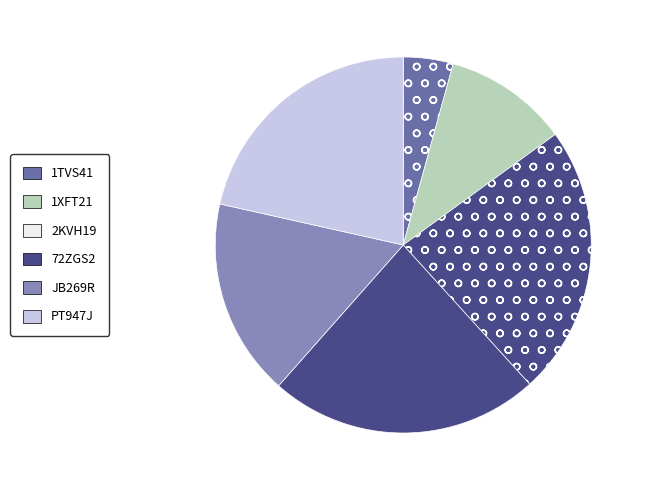

Count the number of slices in the pie.

6